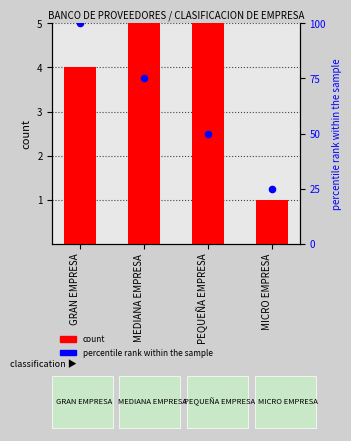

What is the total value across all series at MICRO EMPRESA?

26